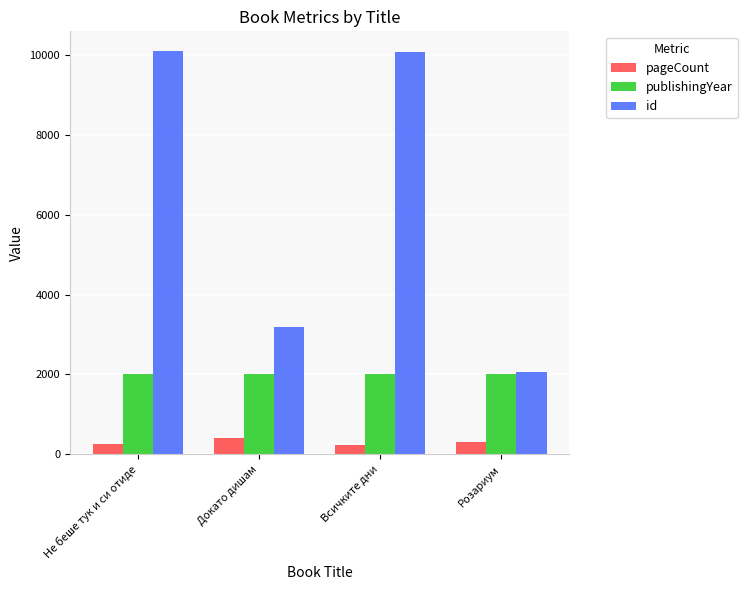

Which series has the largest range (max minus min)?

id